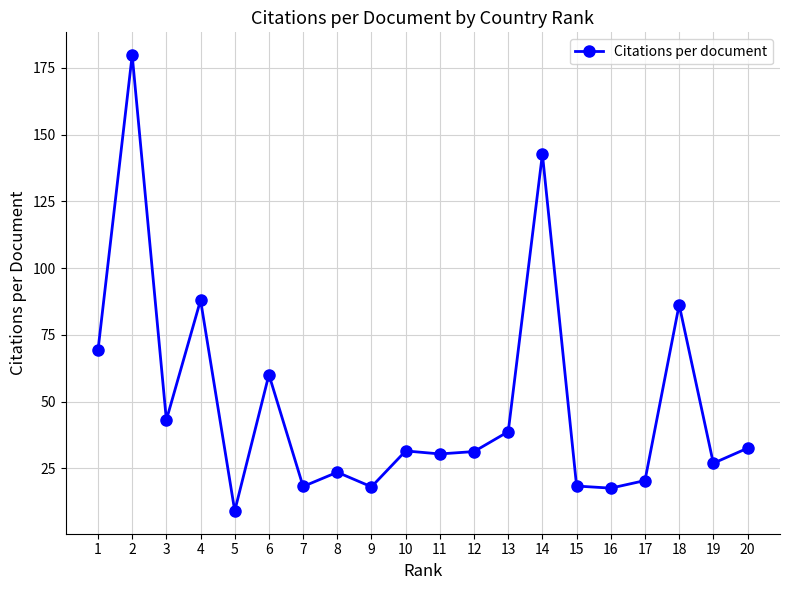

Which category has the lowest value across all series?

5